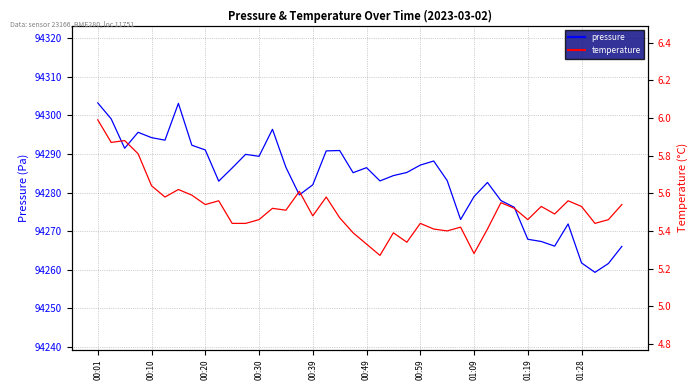

At which category is the sum across all series the highest?

00:01